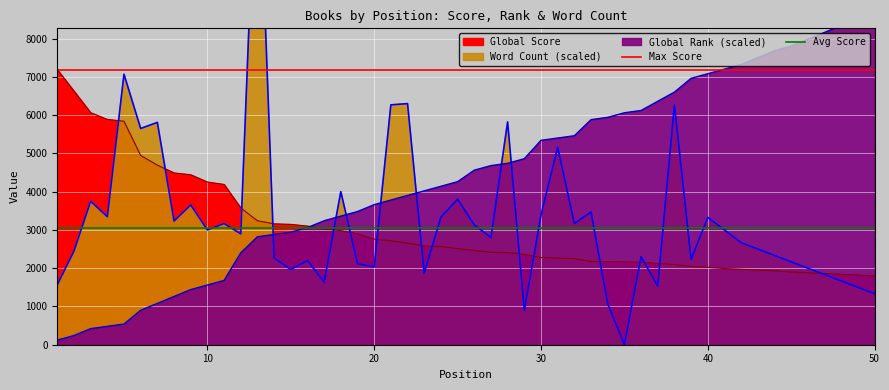

What is the value of the Max Score point at the 2nd from the left?

7188.0